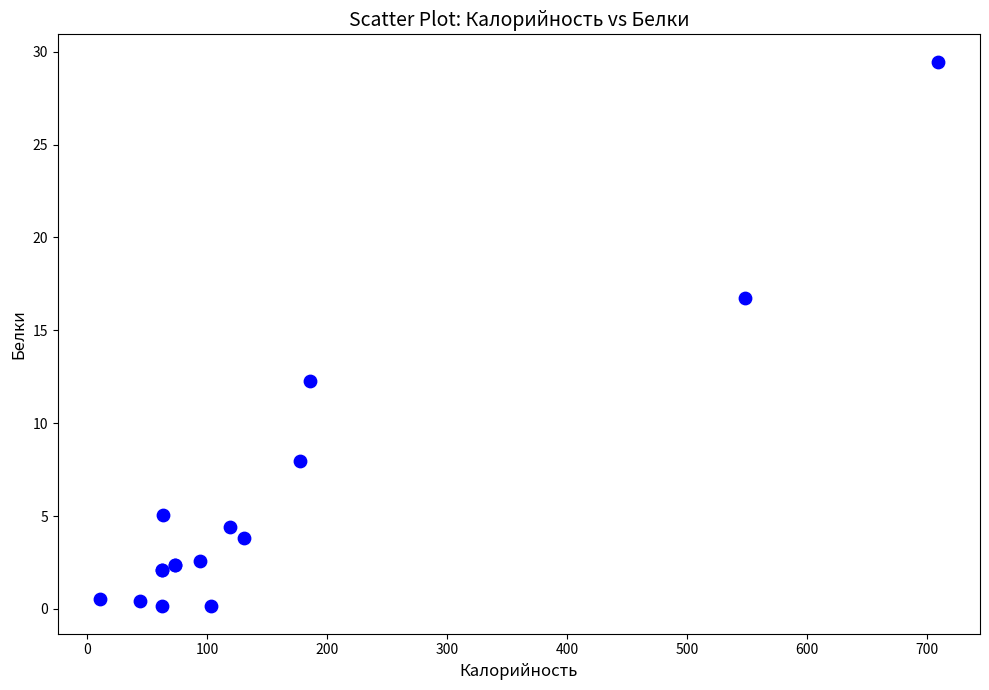

What Y value in the scatter plot is closest to 14?

12.3